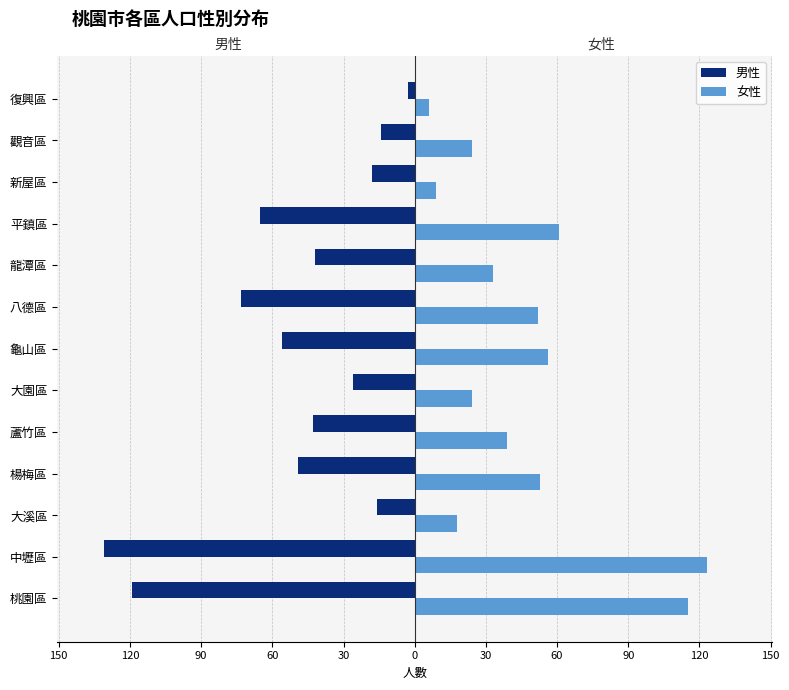

What is the minimum value for 女性?

6